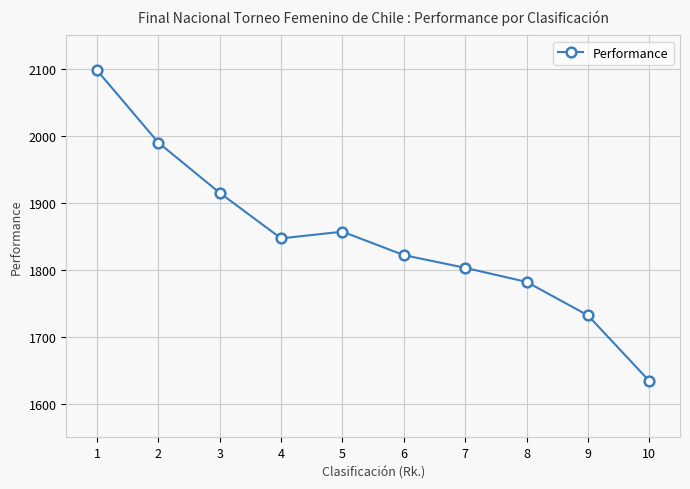

At which category does the chart reach its peak across all series?

1